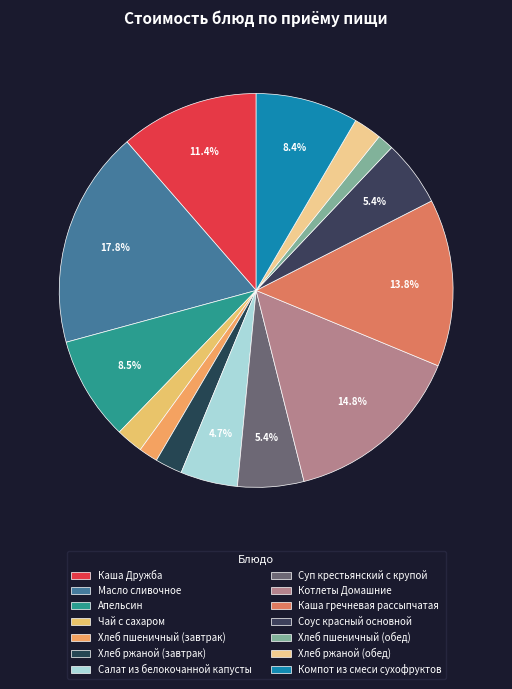

What is the largest slice in the pie chart?

Масло сливочное